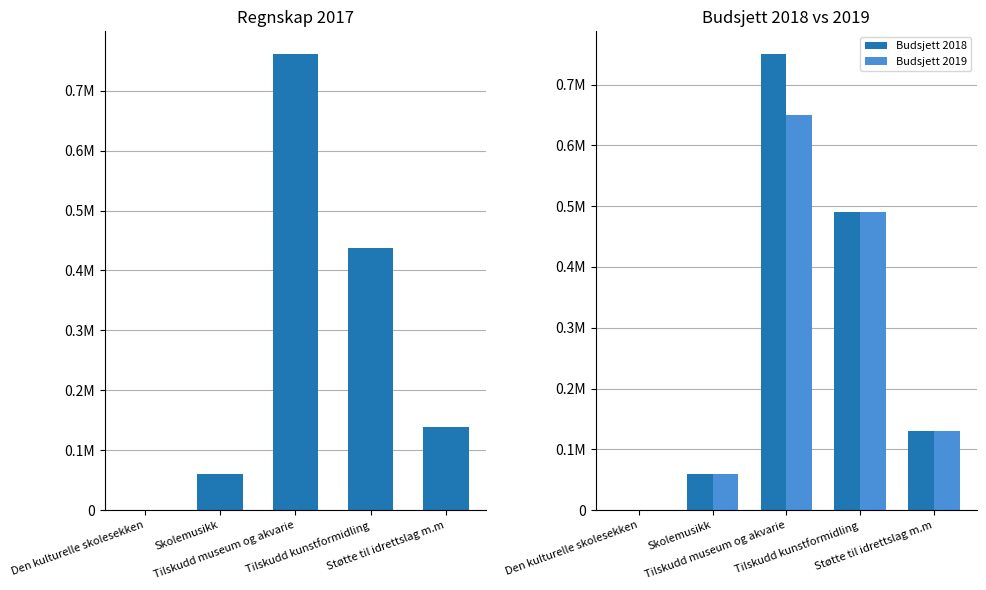

Rank the categories by Regnskap 2017 value from highest to lowest.

Tilskudd museum og akvarie, Tilskudd kunstformidling, Støtte til idrettslag m.m, Skolemusikk, Den kulturelle skolesekken